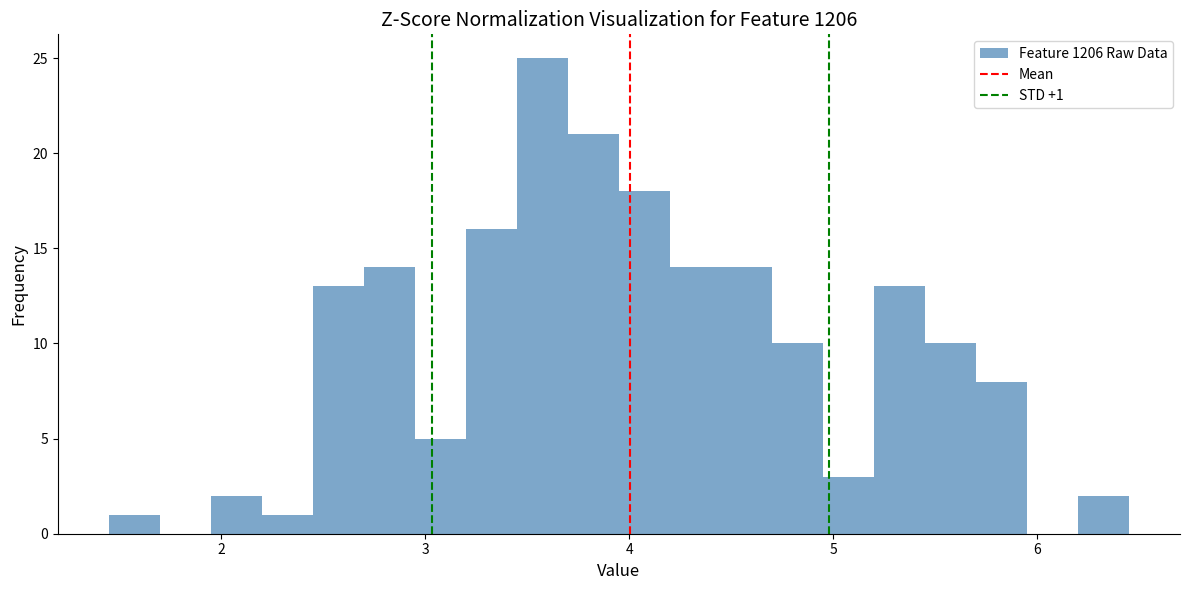

Around what value on the x-axis is the tallest bar? Give the approximate position of its centre, as read against the axis.

3.6